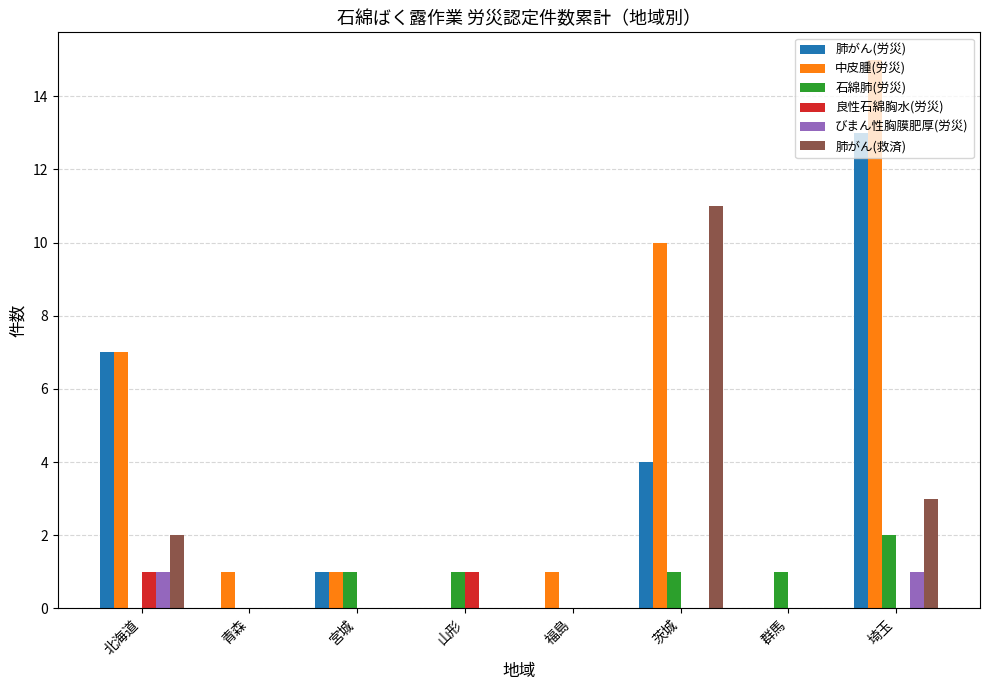

Between 茨城 and 群馬, which series saw the biggest shift?

肺がん(救済)